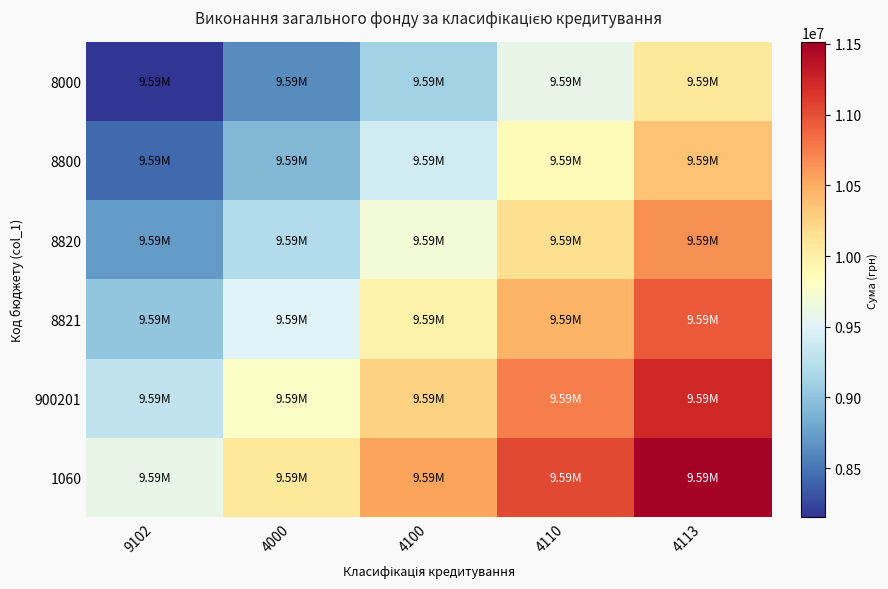

Which series has the widest spread of values?

8000